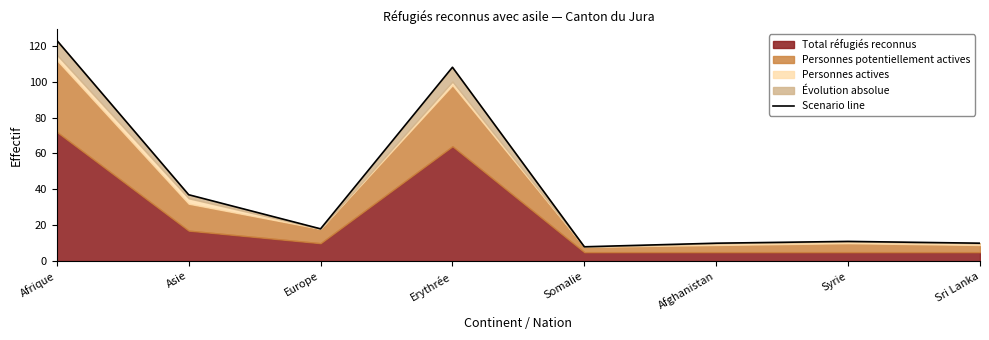

Rank the categories by value from lowest to highest.

Somalie, Afghanistan, Sri Lanka, Syrie, Europe, Asie, Erythrée, Afrique